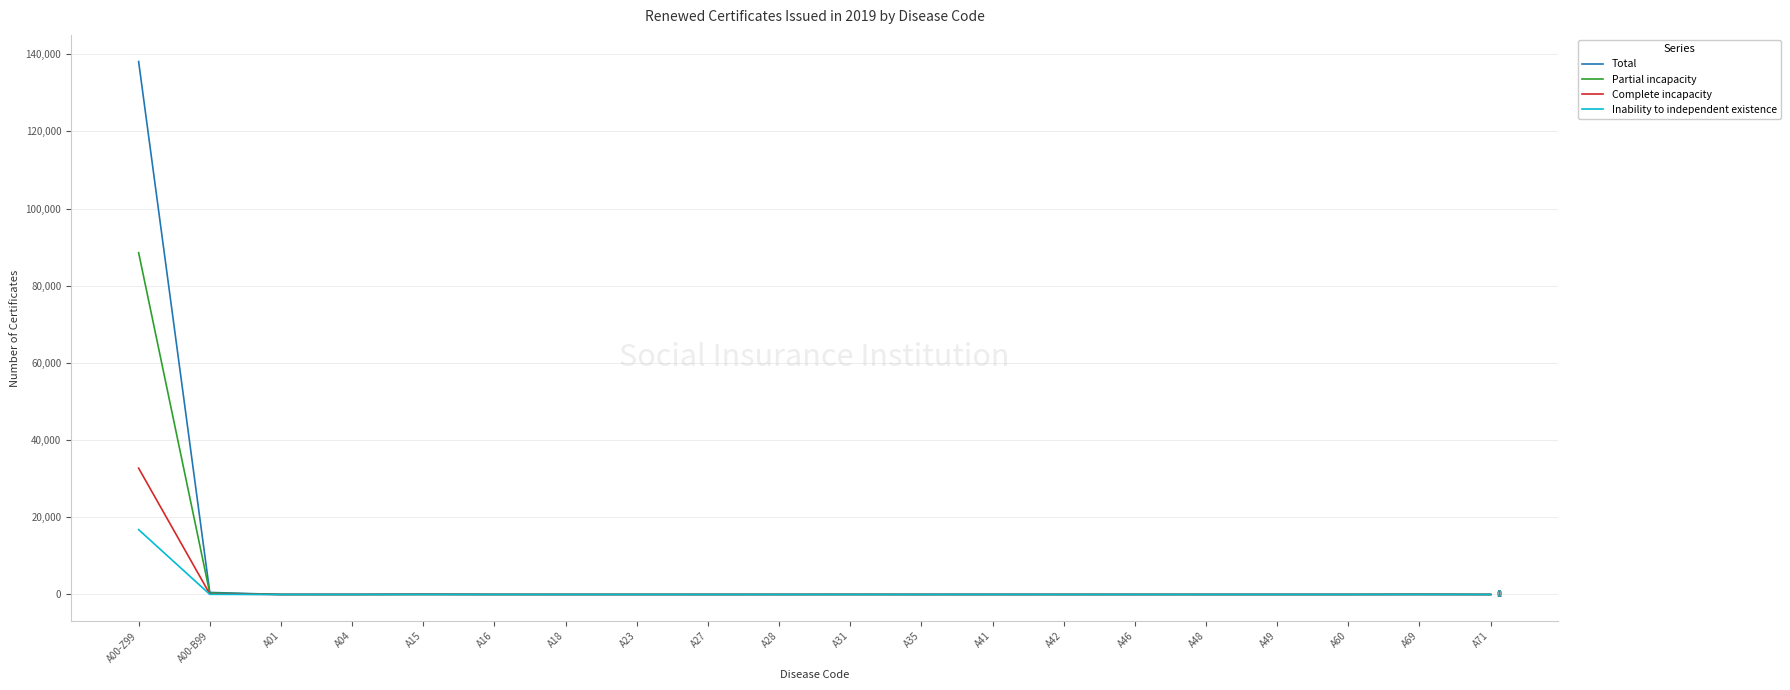

Which label corresponds to the largest value in the chart?

A00-Z99